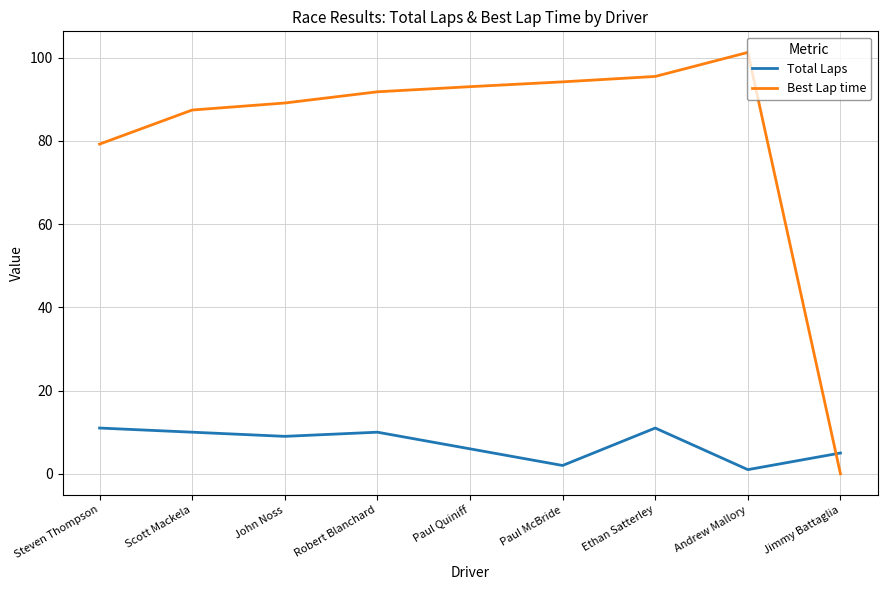

What is the difference between the highest and lowest values at Jimmy Battaglia?

5.0